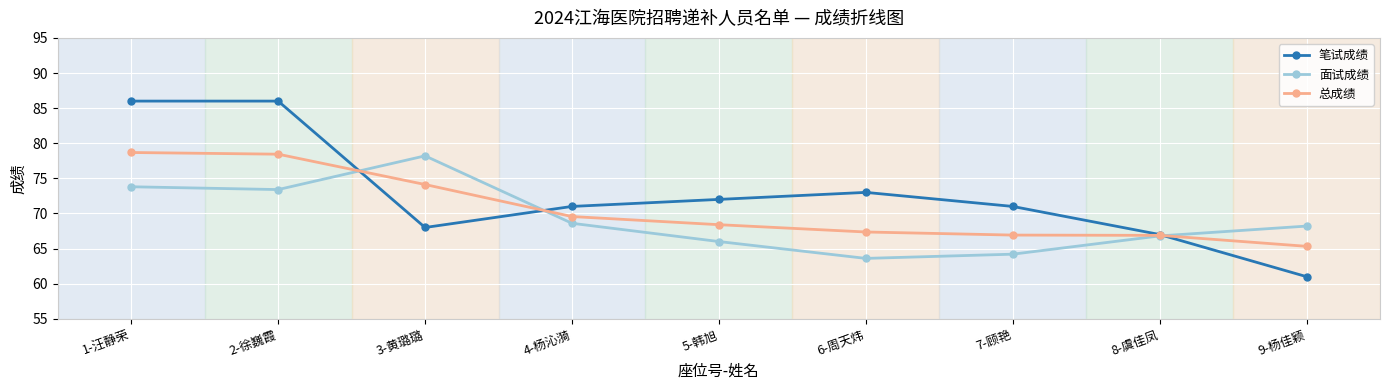

What is the sum of the 总成绩 values at 1-汪静荣 and 2-徐巍霞?

157.1